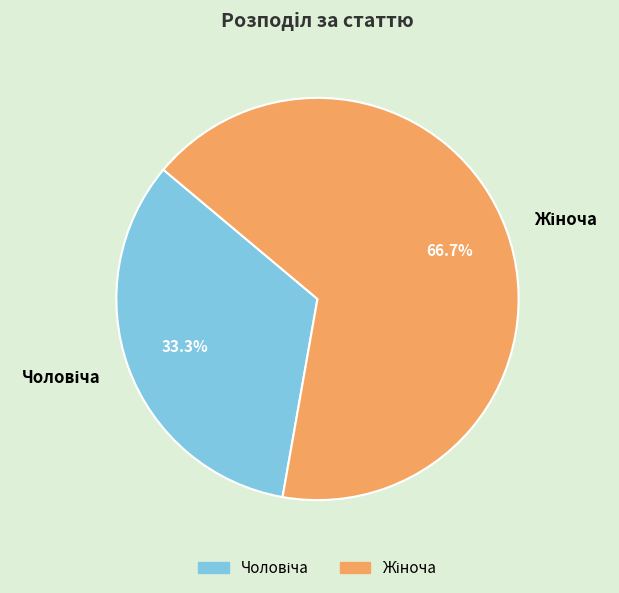

Does any single category account for the majority?

Yes